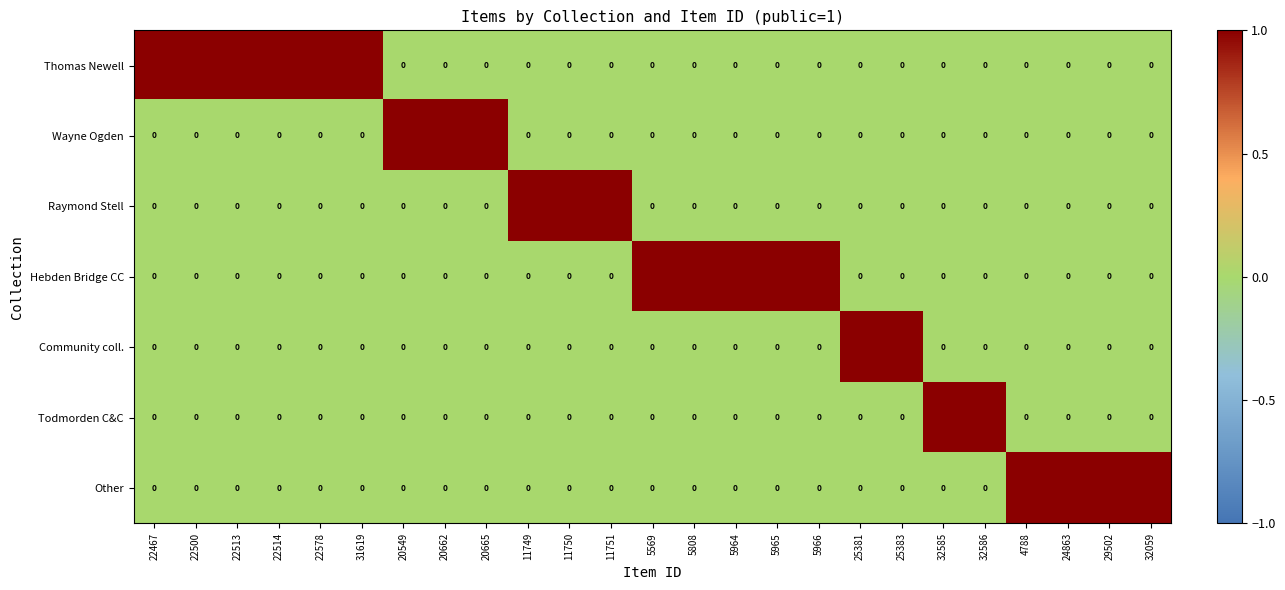

At how many categories does at least one series exceed 0?

25